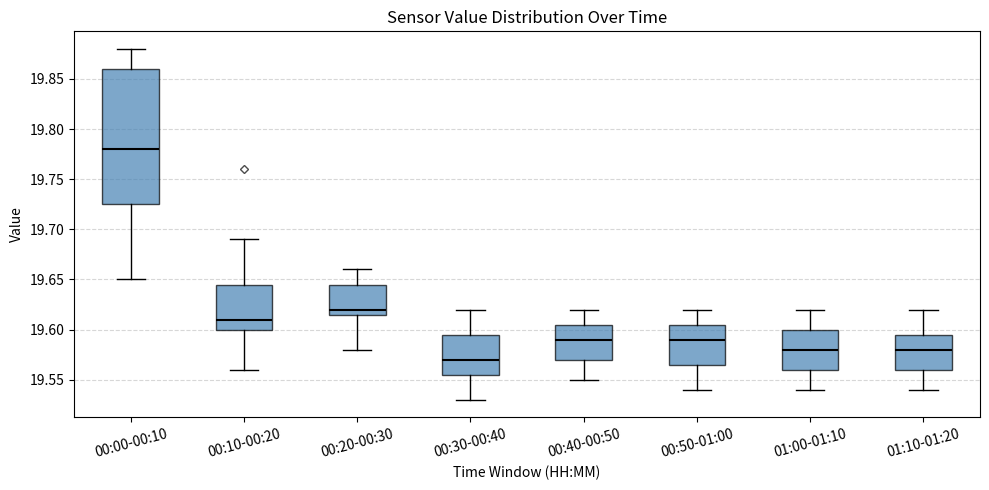

Which box is the tallest, from its lower edge to its upper edge?

00:00-00:10